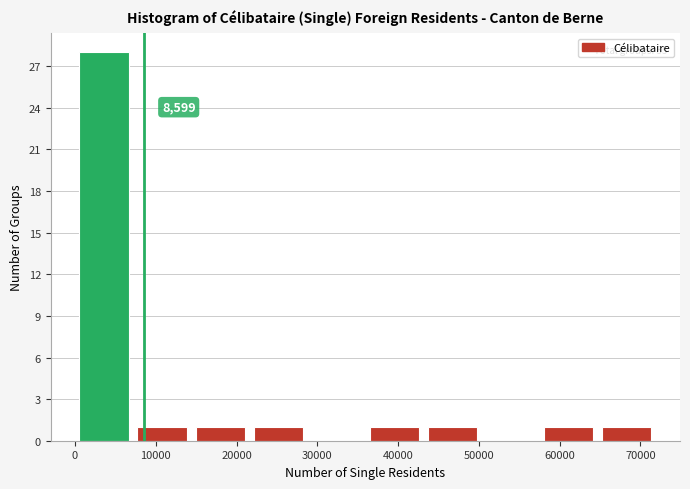

Which range on the x-axis has the tallest bar?

0 to 7000